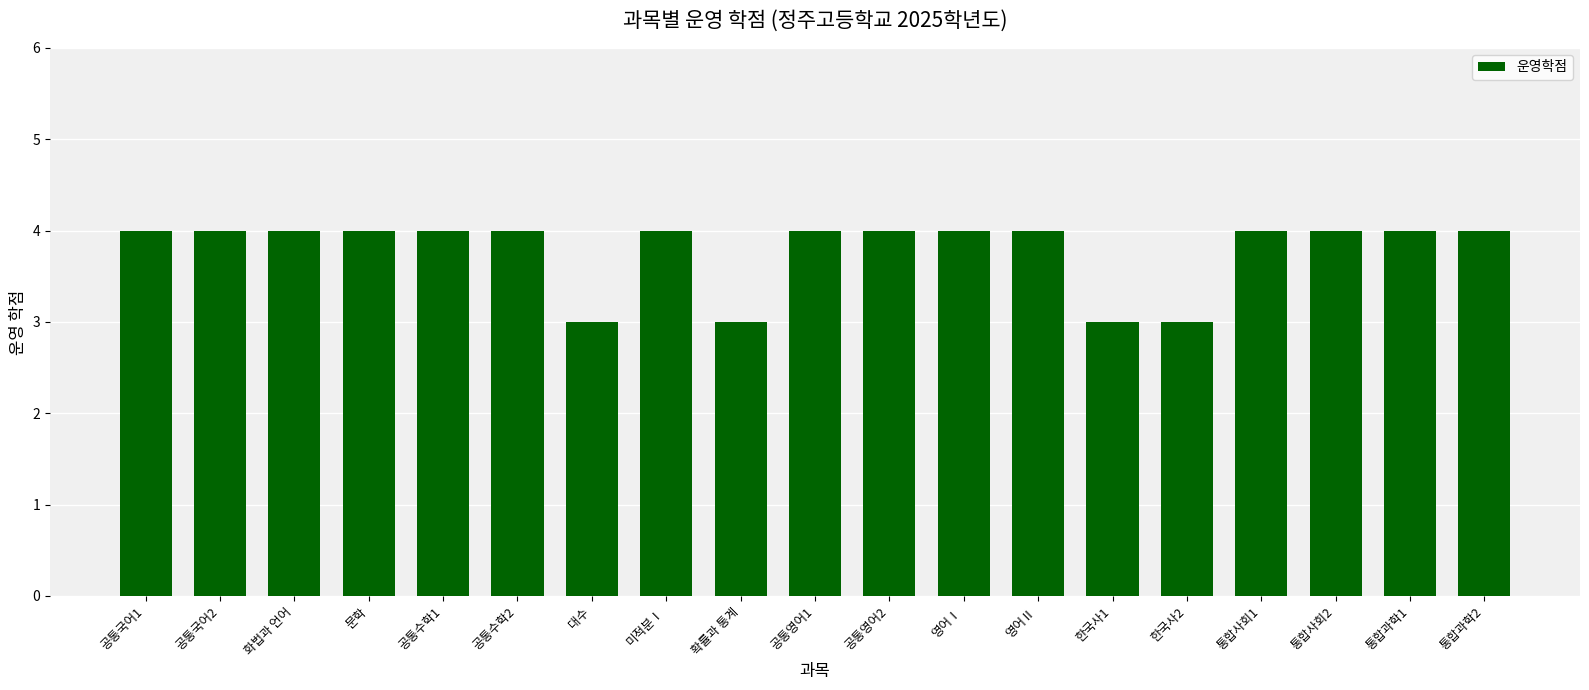

Approximately how many times larger is the value at 공통국어1 compared to 영어Ⅰ?

1.0